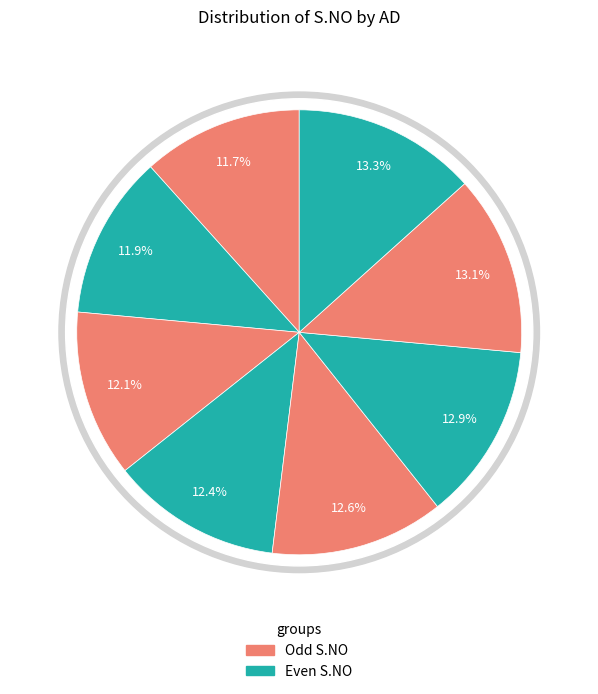

The Akın slice represents 12% of the pie. True or false?

True